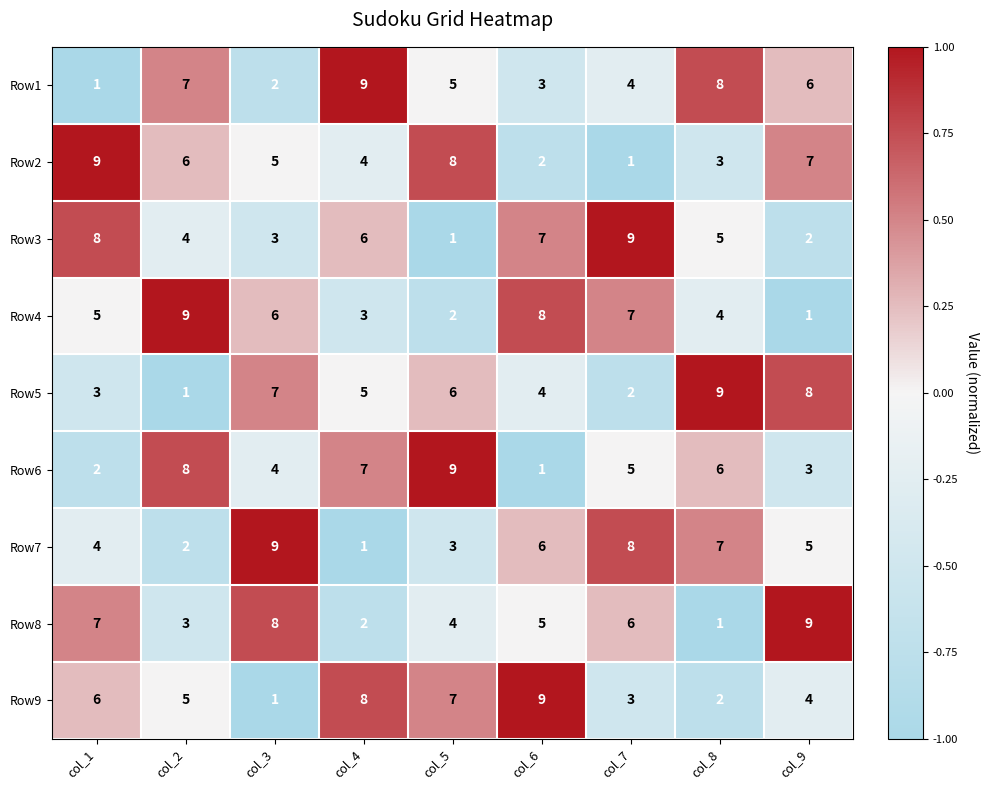

Which category has the lowest value in the Row8 series?

col_8